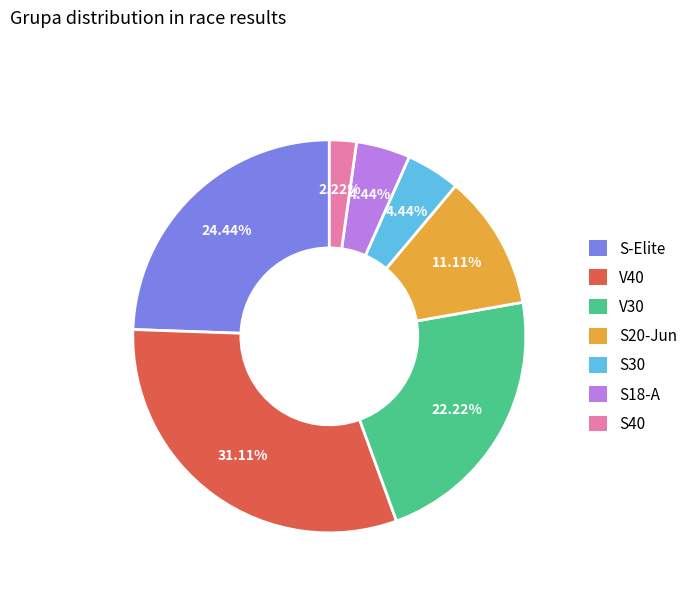

Does any single category account for the majority?

No